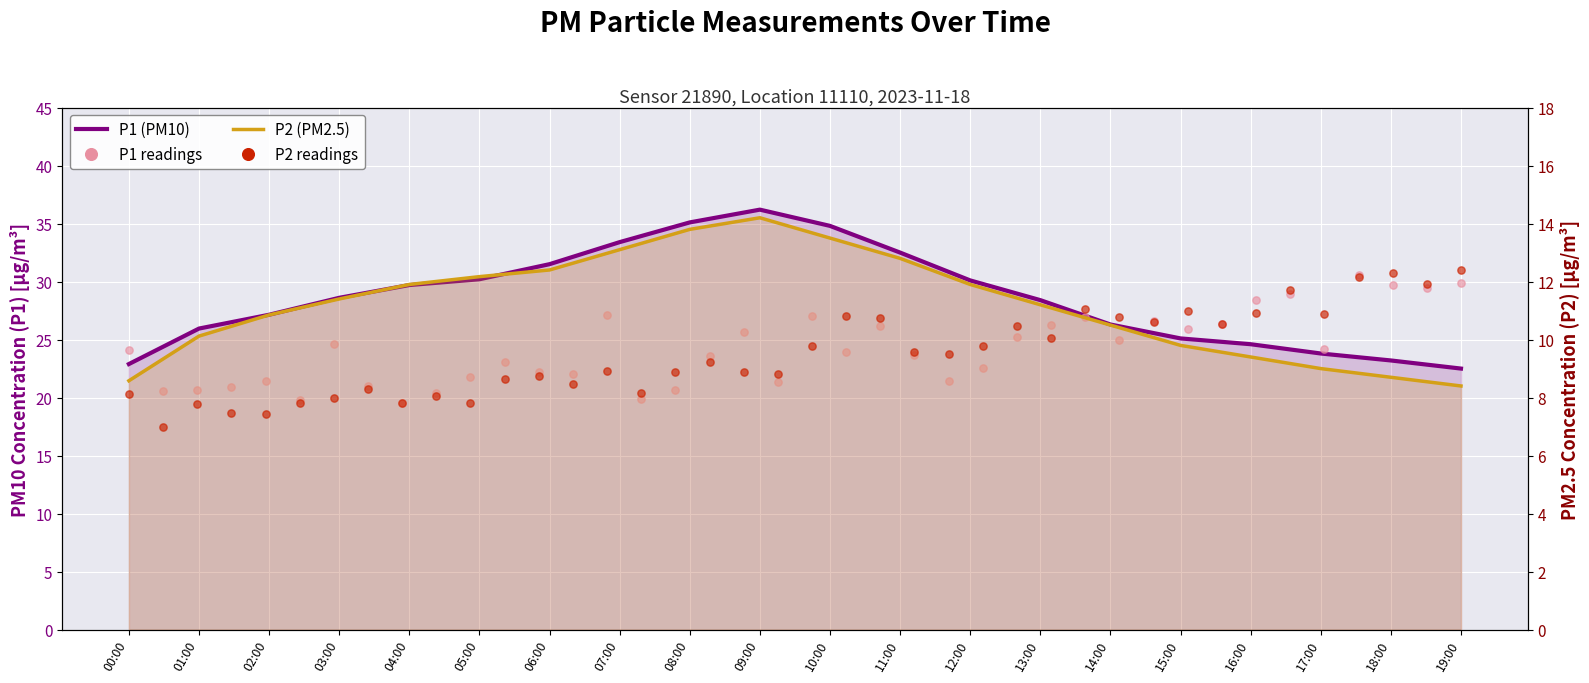

Which series has the largest Y range (max minus min)?

P1